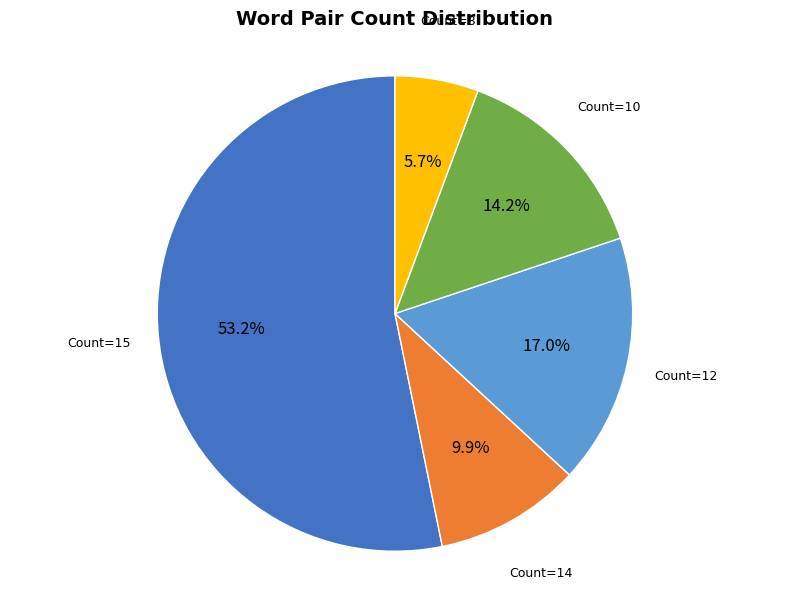

To the nearest percent, what is the average slice percentage?

20%